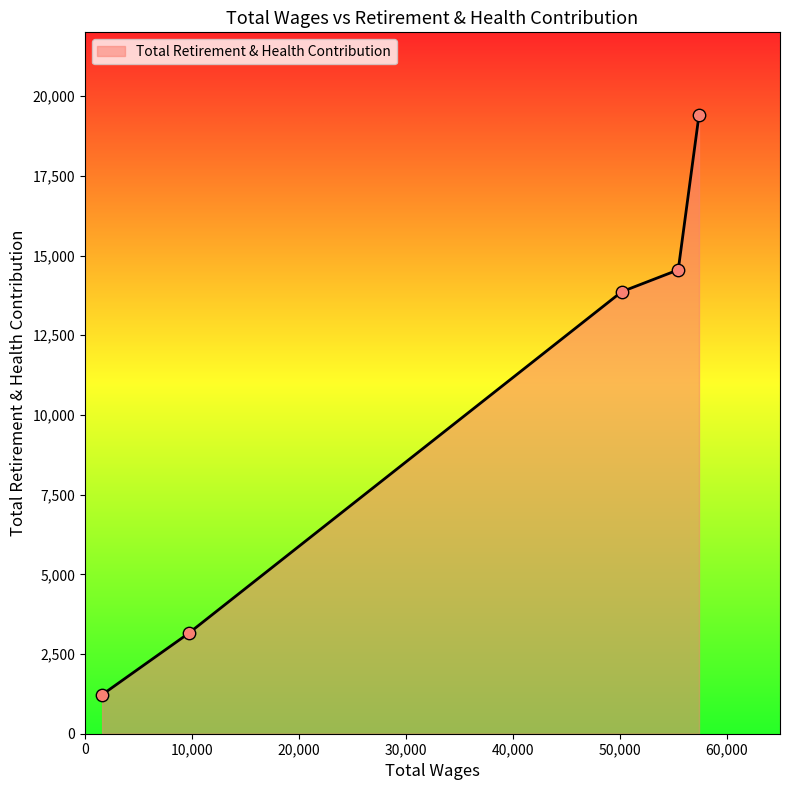

What is the average value?

10439